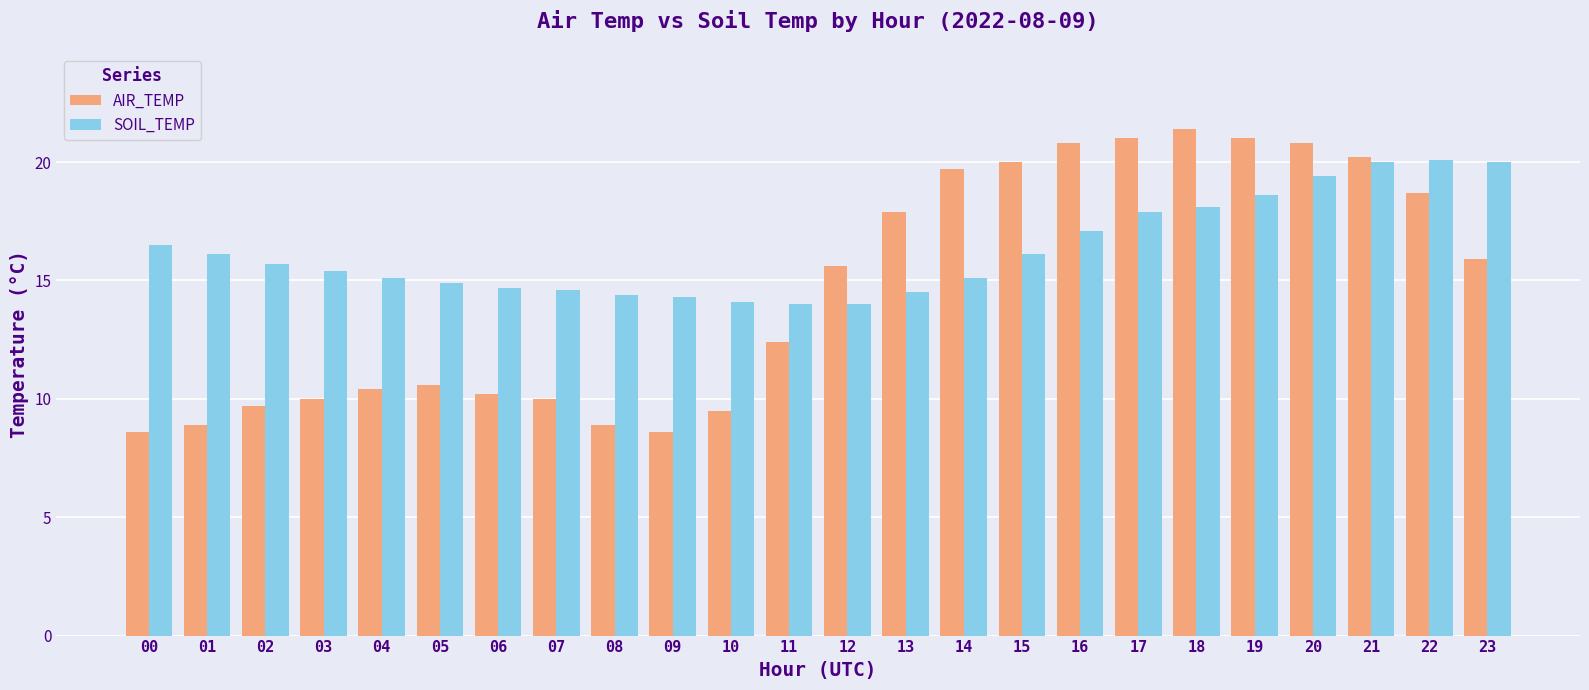

What are all the series names shown in the legend?

AIR_TEMP, SOIL_TEMP